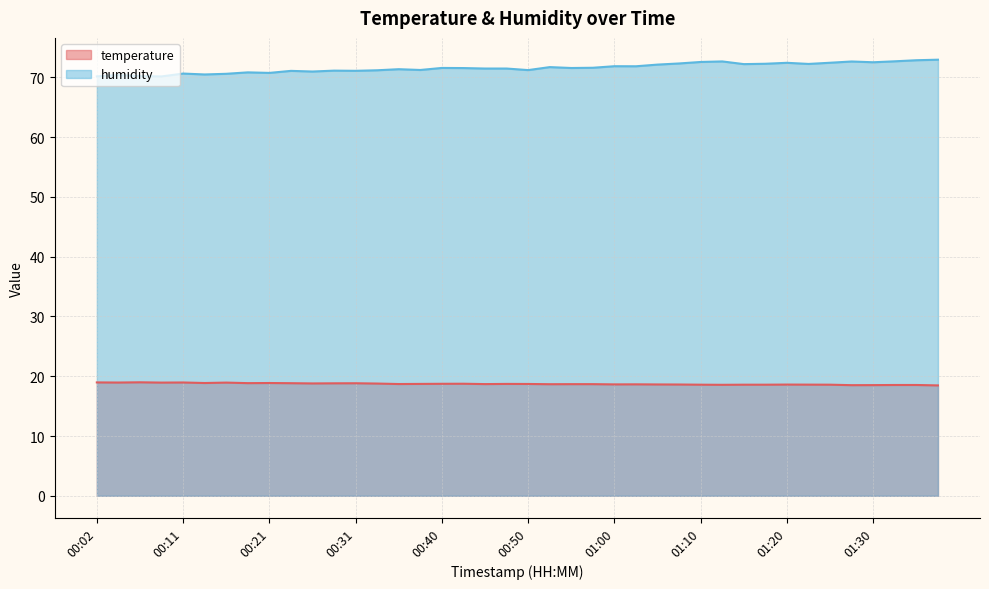

What is the difference between the highest and lowest values at 00:06?

51.2